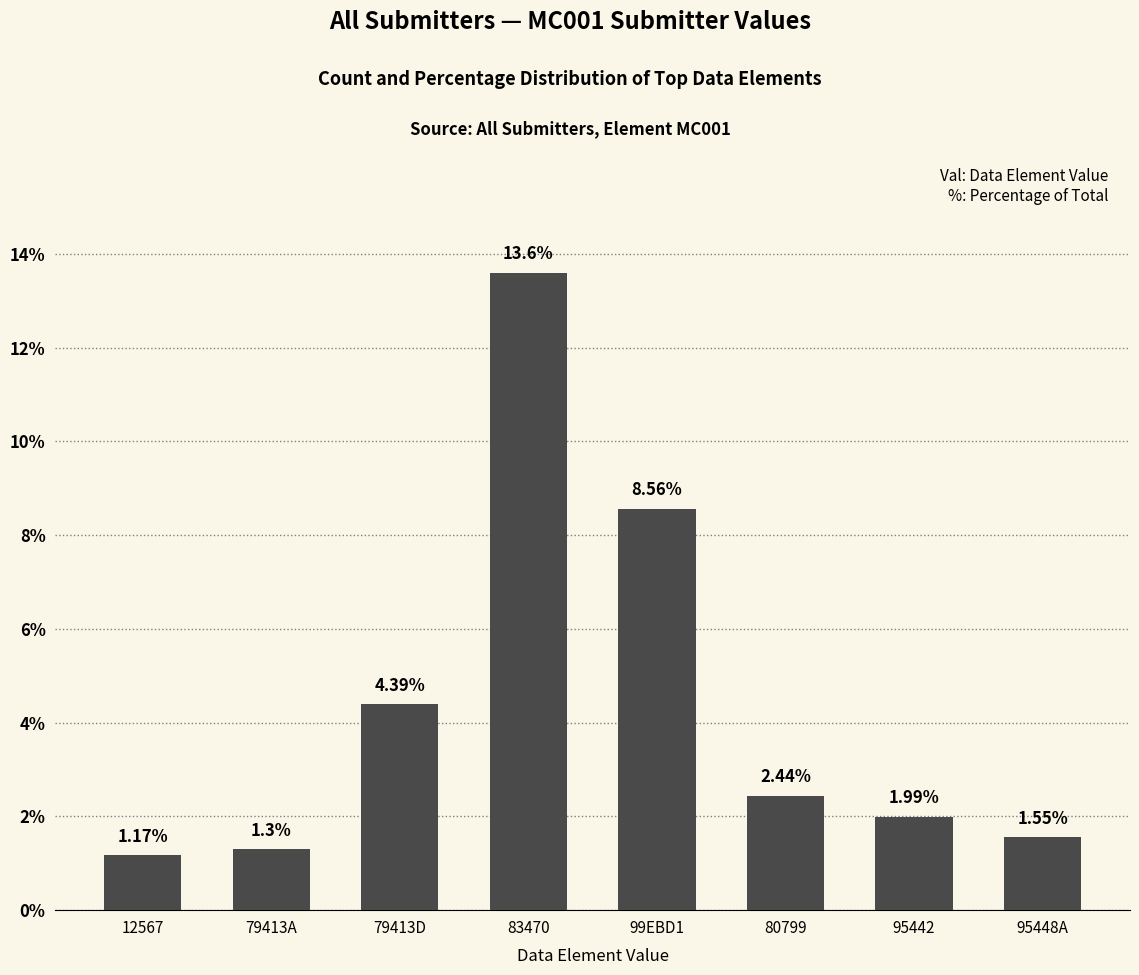

Count the number of data series in this chart.

1